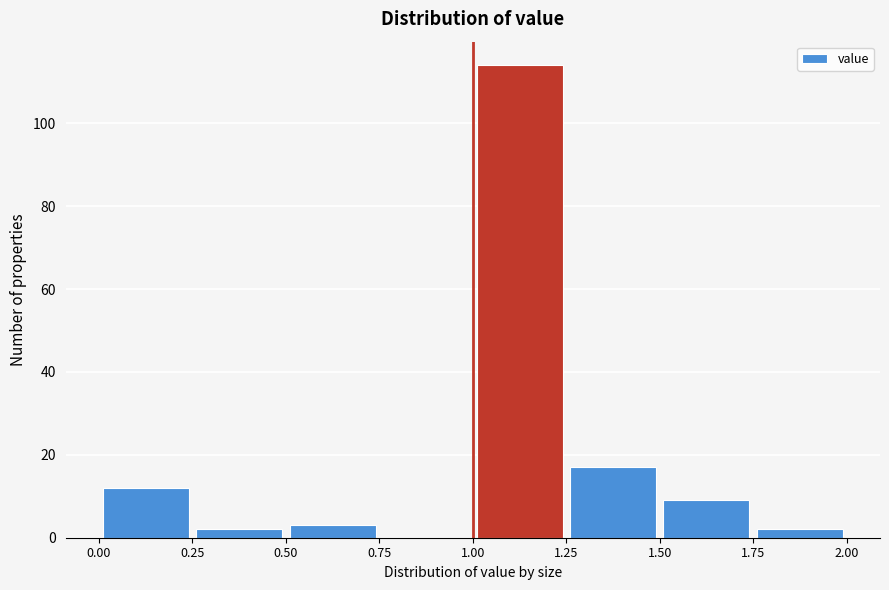

What is the height of the bar covering 1.75 to 2.00 on the x-axis? The values are not printed on the chart, so give them approximately, as read against the axis.

2